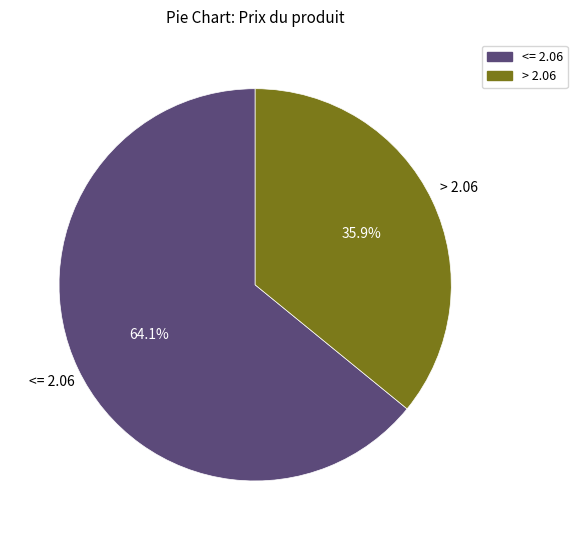

Is there any slice that represents more than half of the pie?

Yes